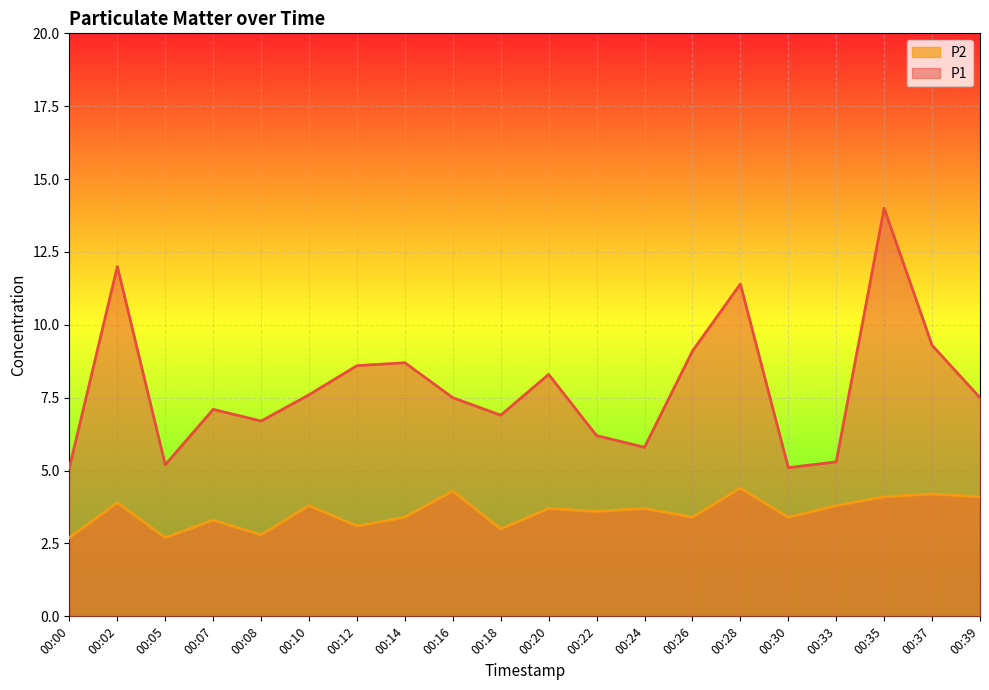

What value does the P2 series have at 00:07?

3.3